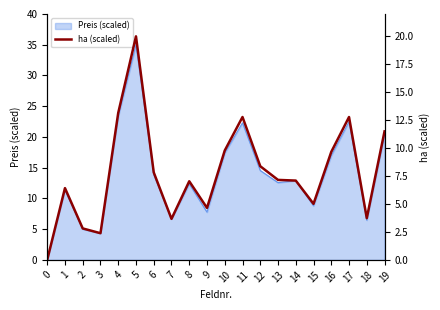

The chart shows a value of 3.7 at 18. True or false?

True